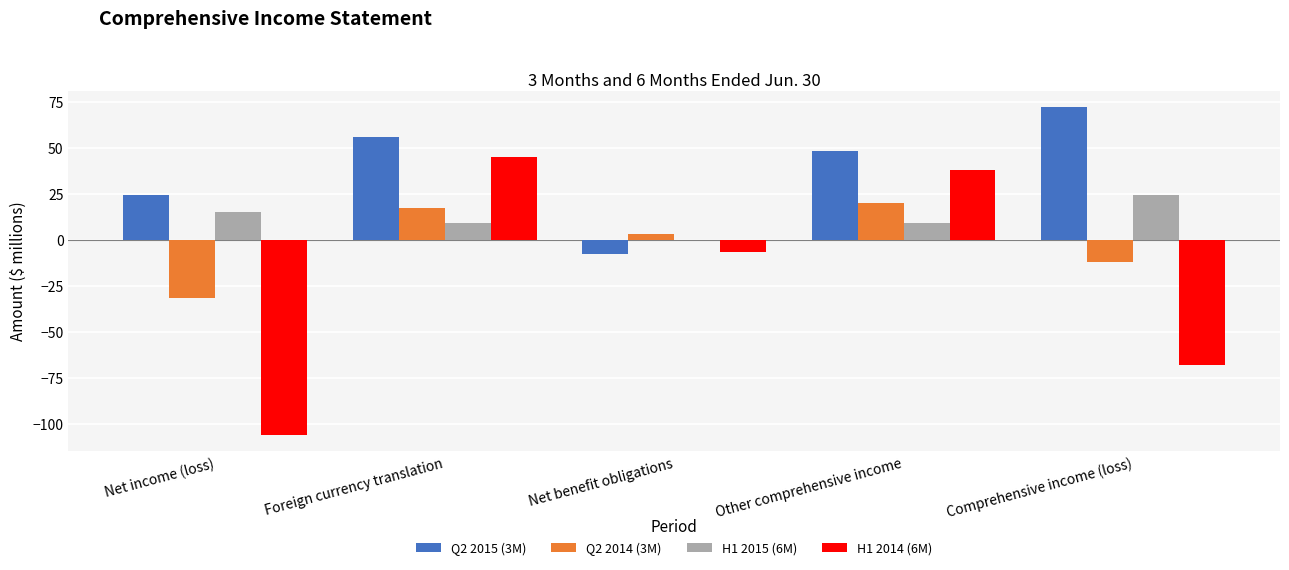

Which series has the largest total across all categories?

Q2 2015 (3M)